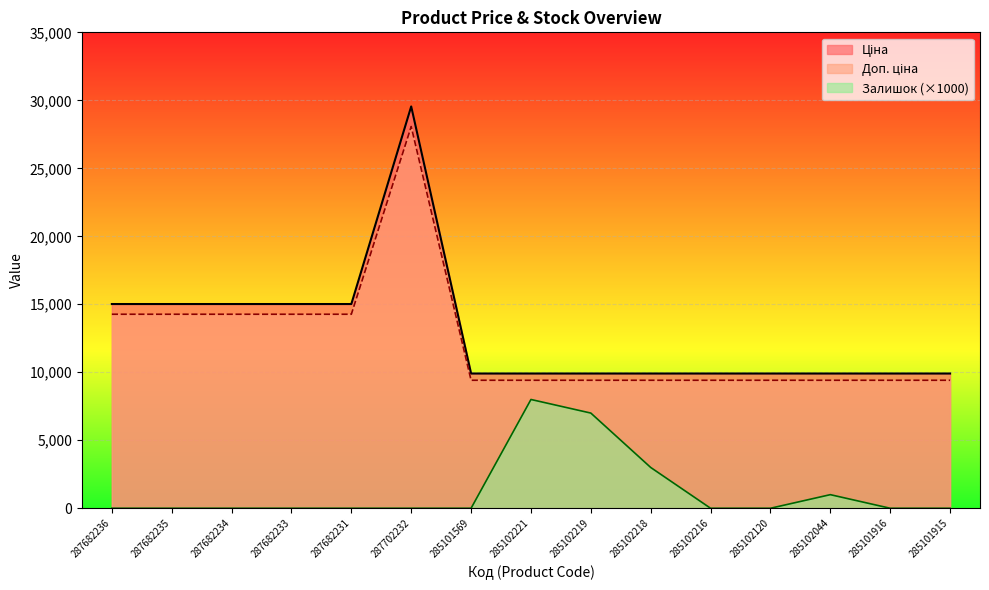

True or false: Доп. ціна has more than 1 points higher than both neighbors.

False